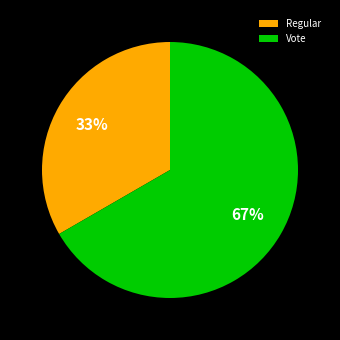

Count the number of slices in the pie.

2